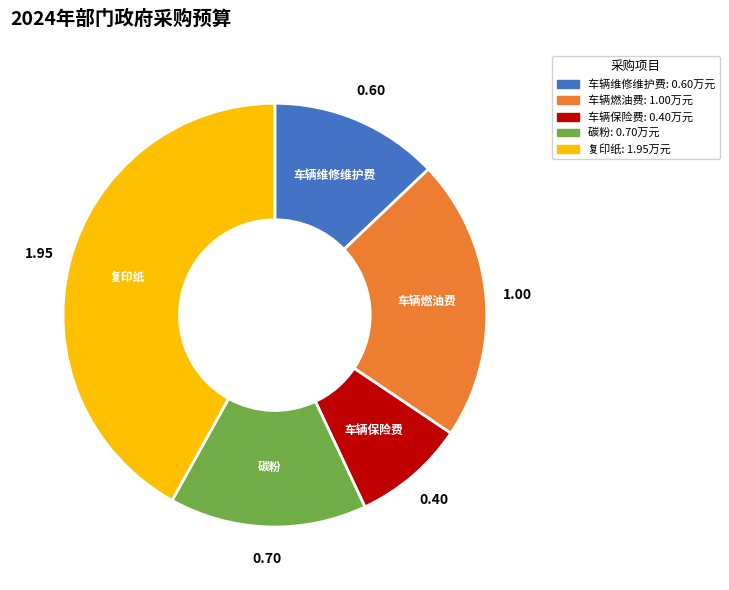

Is the sum of 车辆保险费 and 车辆维修维护费 greater than half?

No